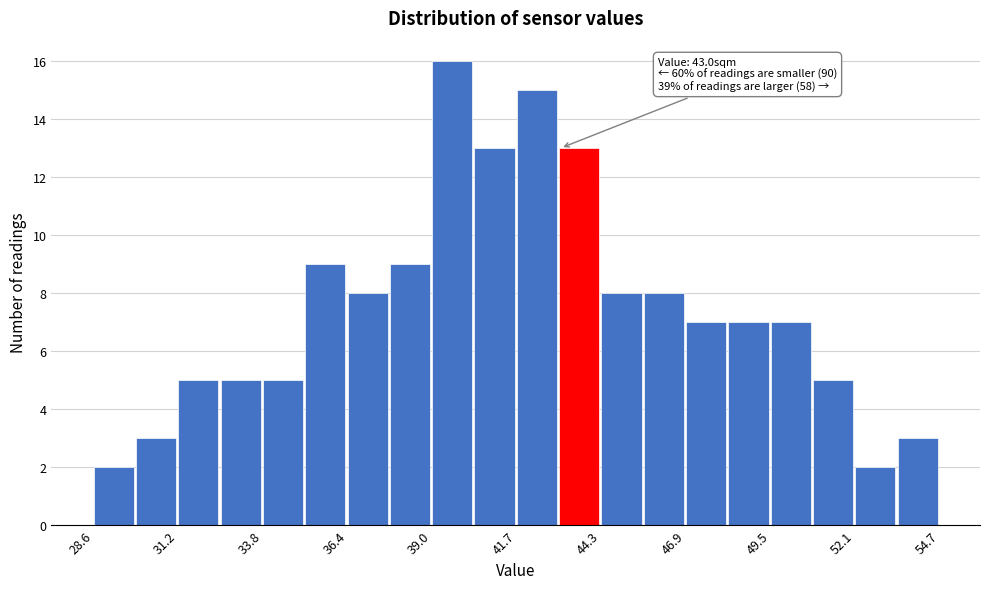

Around what value on the x-axis is the tallest bar? Give the approximate position of its centre, as read against the axis.

39.5